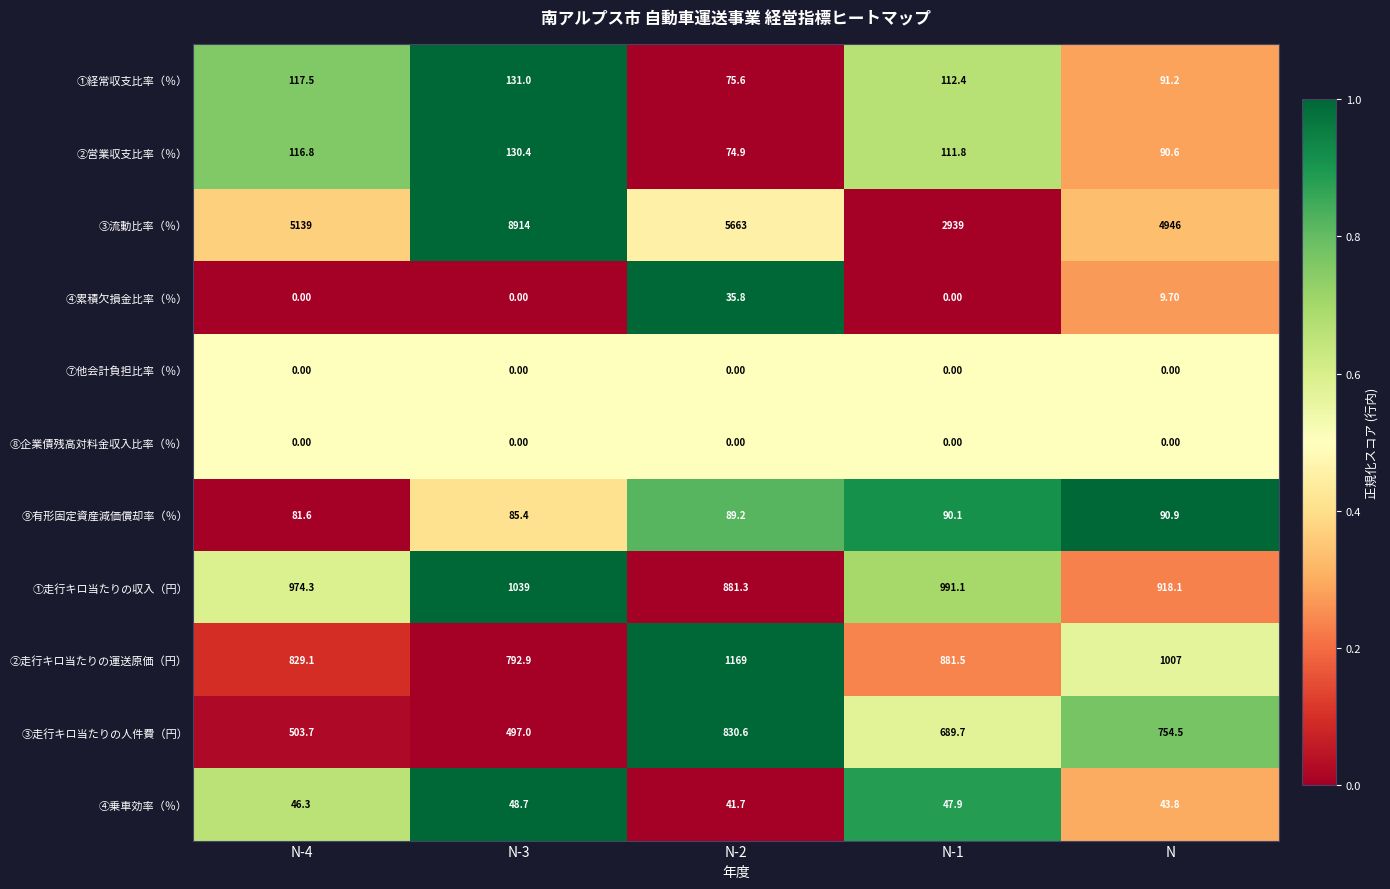

Which series has the largest range (max minus min)?

③流動比率（％）